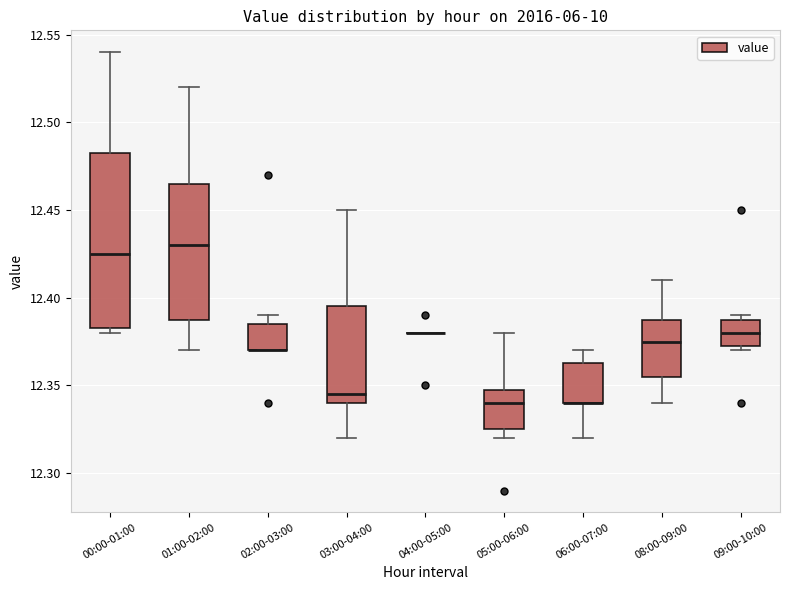

Reading left to right, transcribe this box plot: for each box, give where its median line is, the range the box spans, and where its two whiskers end, as read against the y-axis. The values are not printed on the chart, so give them approximately, as read against the axis.

00:00-01:00: median 12.425, box 12.385 to 12.485, whiskers 12.380 to 12.540
01:00-02:00: median 12.430, box 12.390 to 12.465, whiskers 12.370 to 12.520
02:00-03:00: median 12.370 (drawn on the box's lower edge), box 12.370 to 12.385, whiskers 12.370 to 12.390
03:00-04:00: median 12.345, box 12.340 to 12.395, whiskers 12.320 to 12.450
04:00-05:00: box collapsed to a line at 12.380, whiskers 12.380 to 12.380
05:00-06:00: median 12.340, box 12.325 to 12.350, whiskers 12.320 to 12.380
06:00-07:00: median 12.340 (drawn on the box's lower edge), box 12.340 to 12.365, whiskers 12.320 to 12.370
08:00-09:00: median 12.375, box 12.355 to 12.390, whiskers 12.340 to 12.410
09:00-10:00: median 12.380, box 12.375 to 12.390, whiskers 12.370 to 12.390 (just above the box's upper edge)